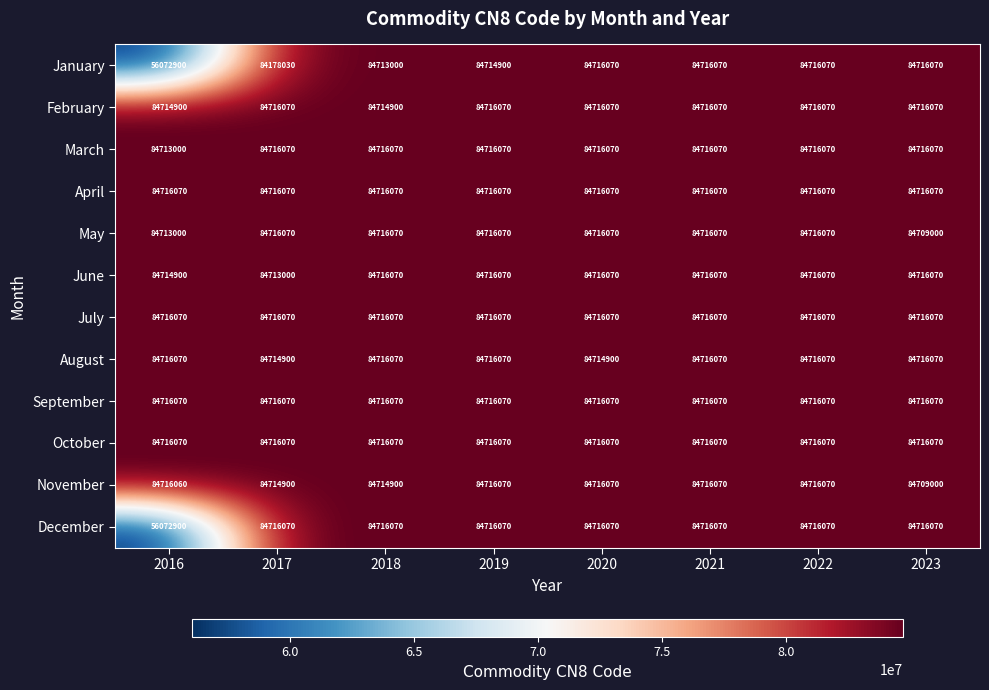

Between 2018 and 2019, which series saw the biggest shift?

January